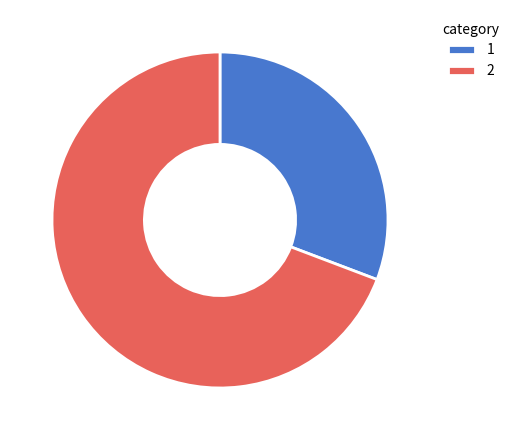

Count the number of slices in the pie.

2